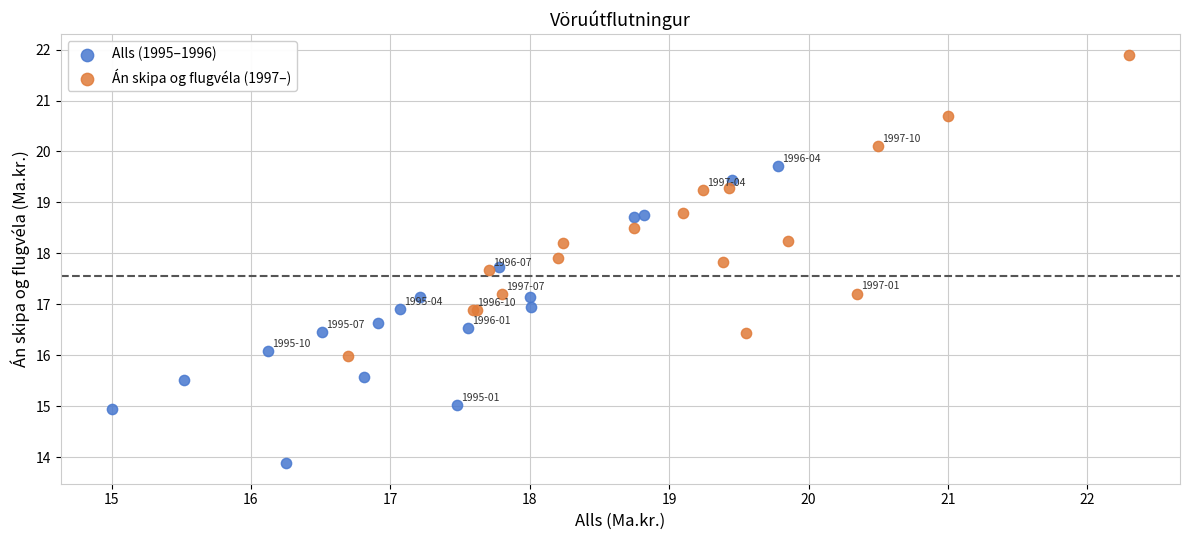

Which series contains the lowest Y value?

Alls (1995–1996)